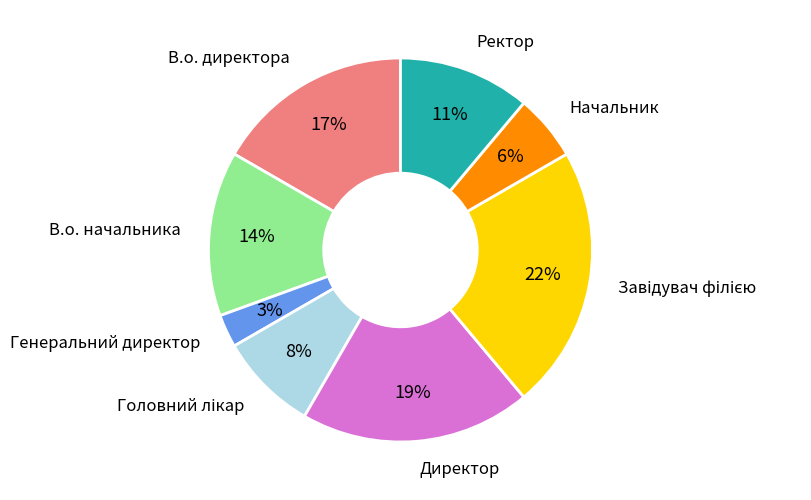

To the nearest percent, what is the difference between the largest and smallest slice percentages?

19%